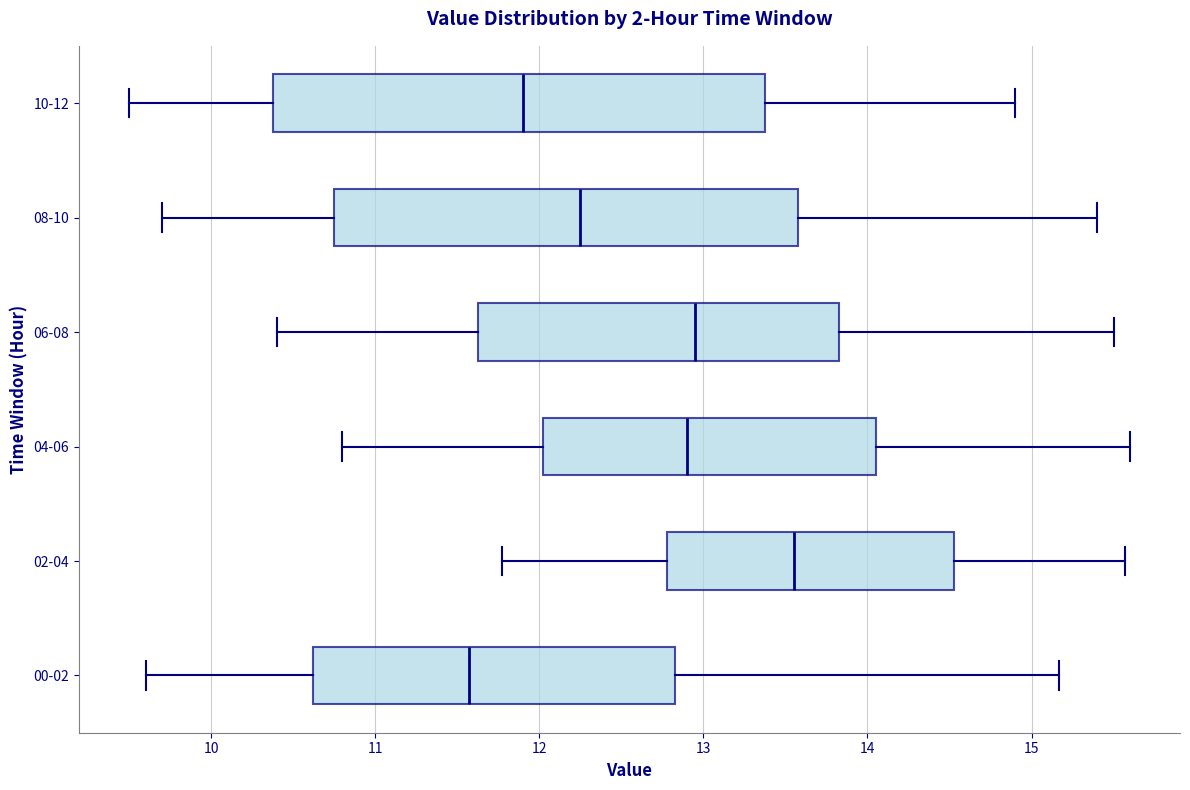

Comparing the boxes themselves (not the whiskers), which one is the widest?

10-12